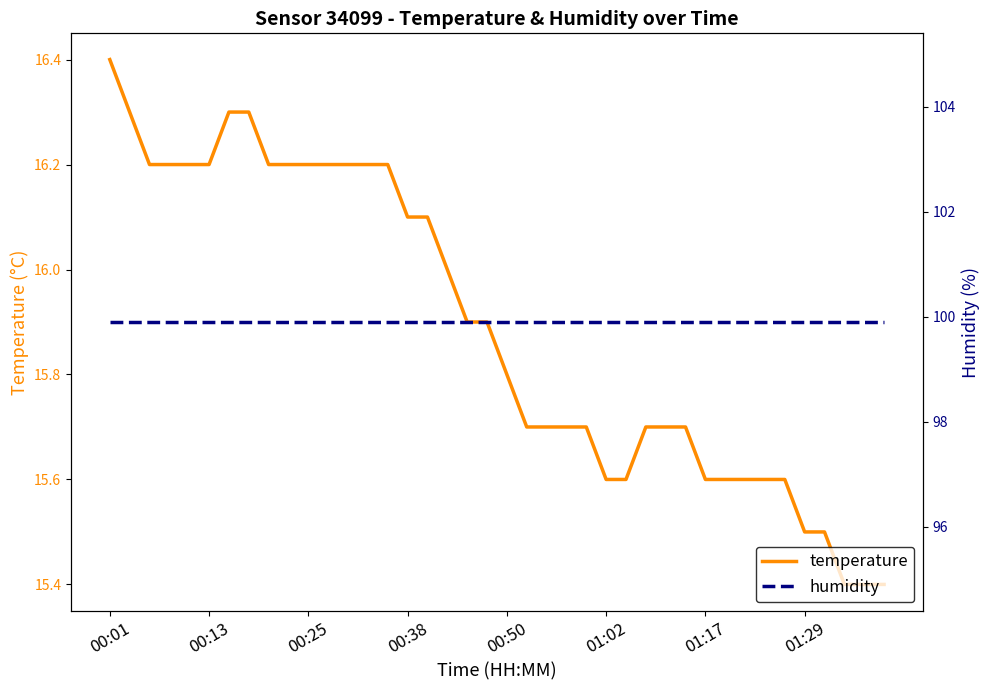

What is the difference between the maximum and second lowest values in the temperature series?

1.0